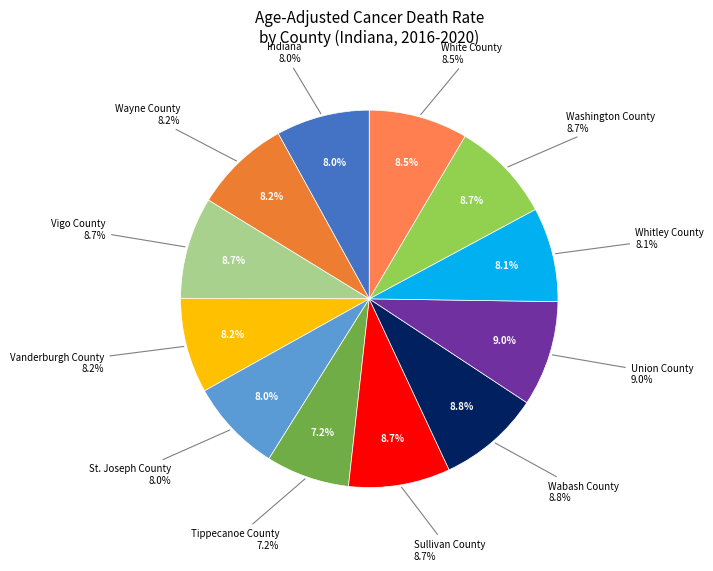

What portion of the pie excludes Union County?

91.0%